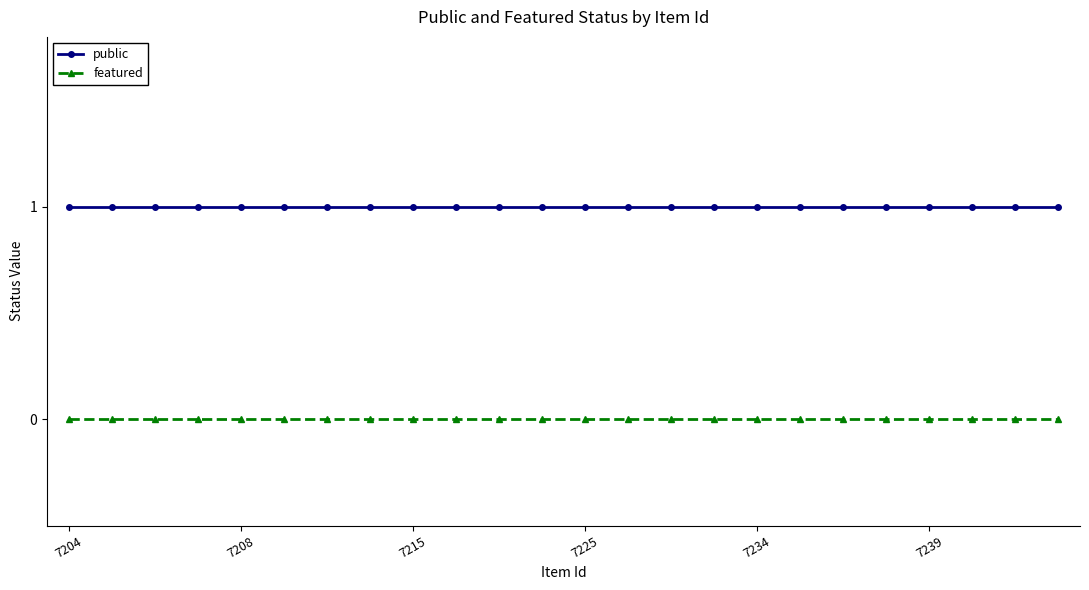

Which series has the largest total across all categories?

public